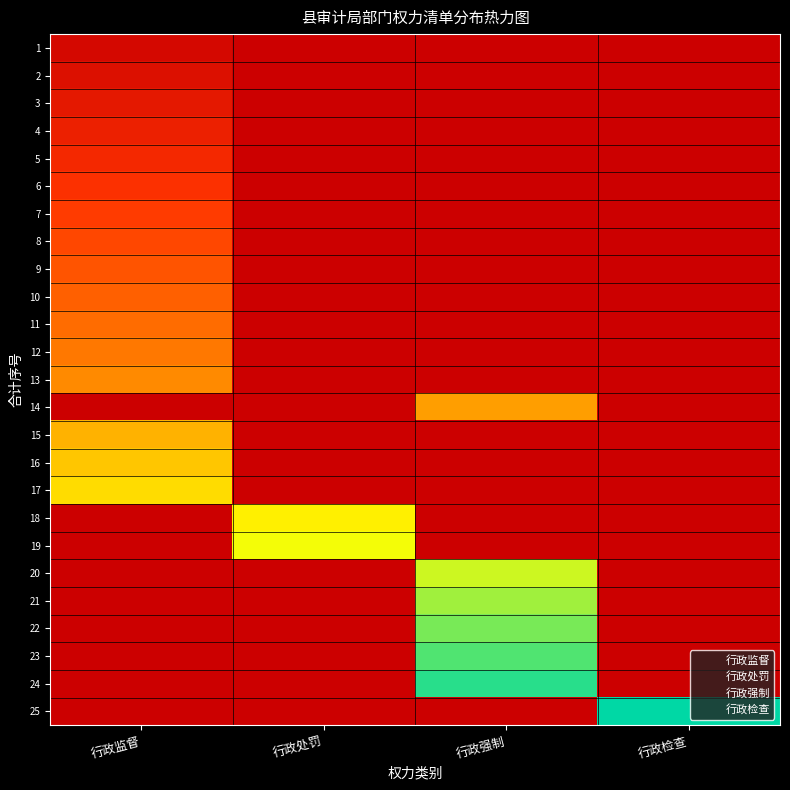

Reading right to left, what are all the values shown in this chart?

1: 行政检查=0.0	行政强制=0.0	行政处罚=0.0	行政监督=0.0
2: 行政检查=0.0	行政强制=0.0	行政处罚=0.0	行政监督=0.1
3: 行政检查=0.0	行政强制=0.0	行政处罚=0.0	行政监督=0.1
4: 行政检查=0.0	行政强制=0.0	行政处罚=0.0	行政监督=0.2
5: 行政检查=0.0	行政强制=0.0	行政处罚=0.0	行政监督=0.2
6: 行政检查=0.0	行政强制=0.0	行政处罚=0.0	行政监督=0.2
7: 行政检查=0.0	行政强制=0.0	行政处罚=0.0	行政监督=0.3
8: 行政检查=0.0	行政强制=0.0	行政处罚=0.0	行政监督=0.3
9: 行政检查=0.0	行政强制=0.0	行政处罚=0.0	行政监督=0.4
10: 行政检查=0.0	行政强制=0.0	行政处罚=0.0	行政监督=0.4
11: 行政检查=0.0	行政强制=0.0	行政处罚=0.0	行政监督=0.4
12: 行政检查=0.0	行政强制=0.0	行政处罚=0.0	行政监督=0.5
13: 行政检查=0.0	行政强制=0.0	行政处罚=0.0	行政监督=0.5
14: 行政检查=0.0	行政强制=0.6	行政处罚=0.0	行政监督=0.0
15: 行政检查=0.0	行政强制=0.0	行政处罚=0.0	行政监督=0.6
16: 行政检查=0.0	行政强制=0.0	行政处罚=0.0	行政监督=0.6
17: 行政检查=0.0	行政强制=0.0	行政处罚=0.0	行政监督=0.7
18: 行政检查=0.0	行政强制=0.0	行政处罚=0.7	行政监督=0.0
19: 行政检查=0.0	行政强制=0.0	行政处罚=0.8	行政监督=0.0
20: 行政检查=0.0	行政强制=0.8	行政处罚=0.0	行政监督=0.0
21: 行政检查=0.0	行政强制=0.8	行政处罚=0.0	行政监督=0.0
22: 行政检查=0.0	行政强制=0.9	行政处罚=0.0	行政监督=0.0
23: 行政检查=0.0	行政强制=0.9	行政处罚=0.0	行政监督=0.0
24: 行政检查=0.0	行政强制=1.0	行政处罚=0.0	行政监督=0.0
25: 行政检查=1.0	行政强制=0.0	行政处罚=0.0	行政监督=0.0